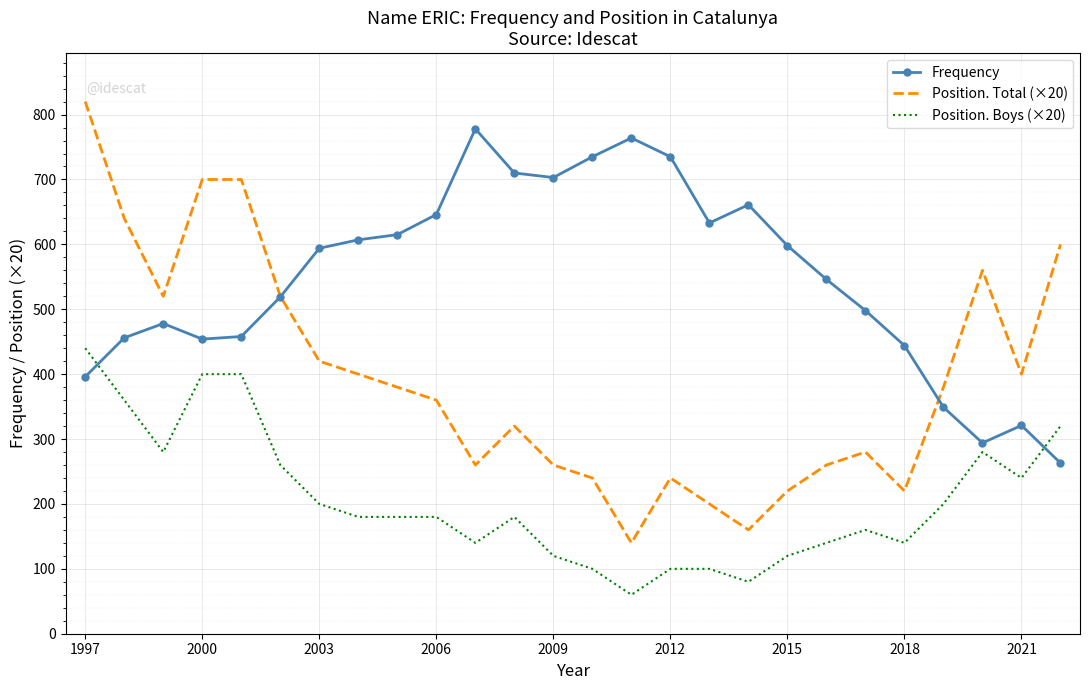

In Position. Total (×20), how many points are lower than both neighbors (excluding endpoints)?

6